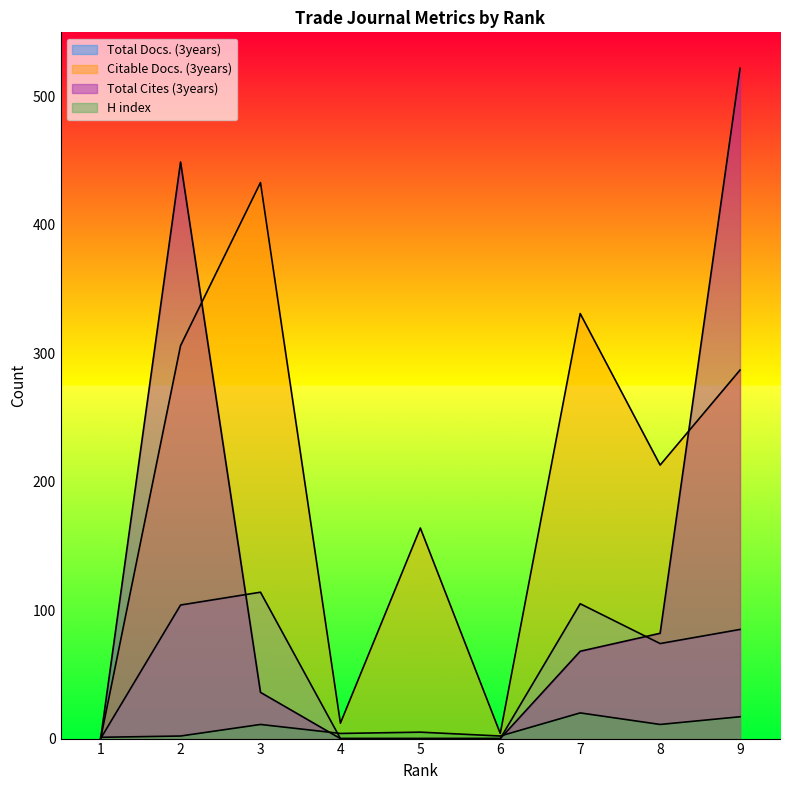

True or false: Total Docs. (3years) has a value of 74 at 8.

True